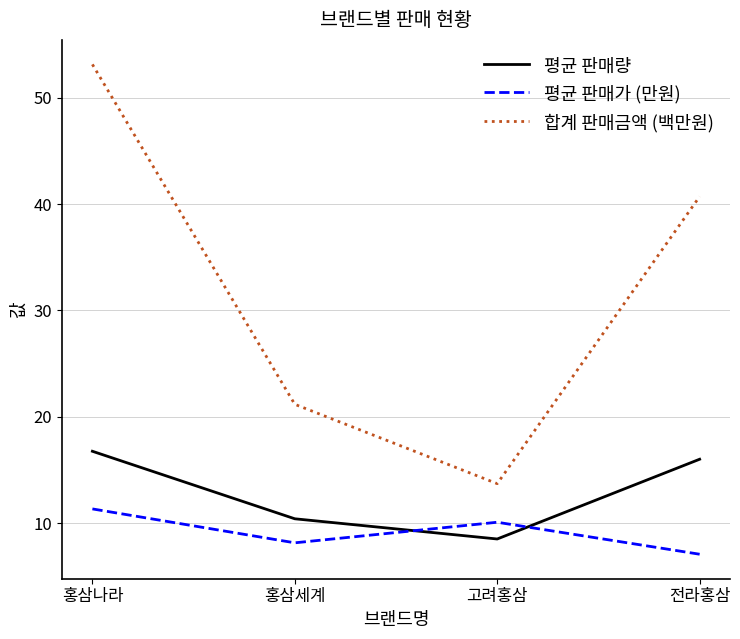

Is the value of 평균 판매가 (만원) at 홍삼세계 greater than the value of 합계 판매금액 (백만원) at 홍삼세계?

No